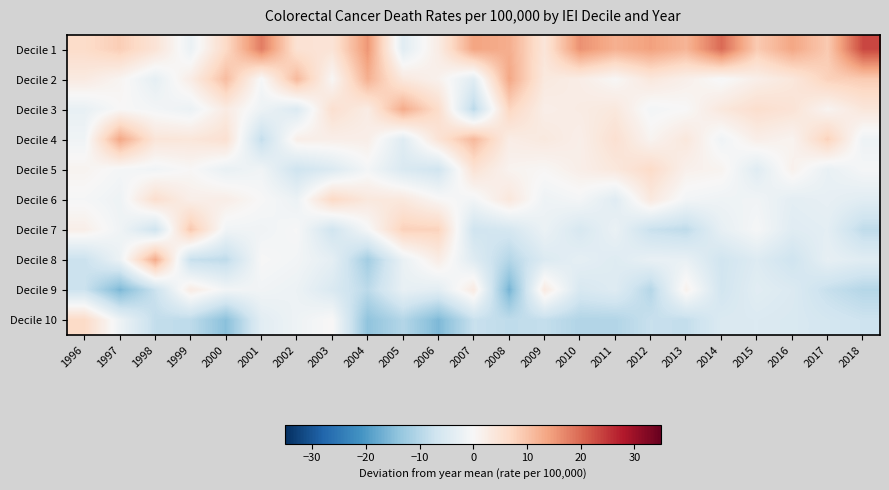

Reading left to right, list all the values displayed in this chart.

Decile 1: 1996=6.5	1997=8.6	1998=4.7	1999=-2.1	2000=6.8	2001=18.1	2002=5.2	2003=4.7	2004=15.4	2005=-3.9	2006=2.7	2007=14.0	2008=12.7	2009=4.3	2010=15.9	2011=12.5	2012=14.3	2013=11.9	2014=19.8	2015=9.0	2016=13.7	2017=9.1	2018=23.3
Decile 2: 1996=3.2	1997=0.8	1998=-3.1	1999=2.6	2000=10.9	2001=-0.4	2002=11.4	2003=0.4	2004=12.5	2005=3.6	2006=1.5	2007=-3.9	2008=13.5	2009=3.4	2010=2.4	2011=0.3	2012=3.7	2013=1.9	2014=-0.4	2015=2.1	2016=3.9	2017=8.1	2018=8.9
Decile 3: 1996=-2.6	1997=0.1	1998=-0.8	1999=-2.0	2000=2.9	2001=-1.8	2002=-4.8	2003=5.7	2004=2.8	2005=13.1	2006=6.2	2007=-9.3	2008=7.5	2009=2.2	2010=2.8	2011=3.7	2012=-0.8	2013=0.1	2014=3.7	2015=5.9	2016=4.8	2017=0.9	2018=4.0
Decile 4: 1996=-1.3	1997=13.5	1998=4.3	1999=4.1	2000=5.4	2001=-8.3	2002=2.1	2003=2.2	2004=2.2	2005=-4.2	2006=4.8	2007=11.5	2008=2.5	2009=3.4	2010=2.1	2011=5.4	2012=1.0	2013=3.8	2014=-1.4	2015=2.2	2016=1.1	2017=8.0	2018=-1.7
Decile 5: 1996=1.1	1997=-0.6	1998=-1.2	1999=0.3	2000=-2.5	2001=-1.2	2002=-7.0	2003=-4.8	2004=-0.7	2005=-5.2	2006=-6.7	2007=5.0	2008=1.1	2009=0.4	2010=2.1	2011=3.8	2012=6.5	2013=1.7	2014=1.0	2015=-4.1	2016=1.6	2017=-2.5	2018=-0.5
Decile 6: 1996=-0.3	1997=-1.7	1998=5.8	1999=2.1	2000=2.3	2001=-0.0	2002=-1.9	2003=7.0	2004=3.7	2005=3.6	2006=0.4	2007=-0.9	2008=3.8	2009=-1.7	2010=-0.7	2011=-4.1	2012=3.5	2013=-0.9	2014=-1.6	2015=-1.2	2016=-3.4	2017=-2.8	2018=-3.9
Decile 7: 1996=2.1	1997=-1.4	1998=-7.0	1999=9.5	2000=-1.2	2001=-1.3	2002=-0.1	2003=-6.7	2004=-0.4	2005=8.2	2006=7.9	2007=-6.9	2008=-6.0	2009=-2.2	2010=-5.6	2011=-2.3	2012=-7.8	2013=-8.9	2014=-2.9	2015=-0.4	2016=-4.1	2017=-3.5	2018=-8.9
Decile 8: 1996=-7.6	1997=-2.0	1998=13.1	1999=-8.0	2000=-8.9	2001=-0.0	2002=-0.9	2003=-3.2	2004=-12.0	2005=-2.4	2006=2.6	2007=-4.3	2008=-10.1	2009=-4.9	2010=-3.2	2011=-4.4	2012=-2.6	2013=-2.6	2014=-6.8	2015=-4.6	2016=-7.0	2017=-2.9	2018=-4.1
Decile 9: 1996=-7.4	1997=-15.9	1998=-7.6	1999=2.8	2000=-1.0	2001=-1.1	2002=-1.9	2003=-5.1	2004=-9.2	2005=-2.7	2006=-3.6	2007=3.1	2008=-16.4	2009=3.1	2010=-5.6	2011=-4.4	2012=-10.0	2013=1.5	2014=-6.6	2015=-3.9	2016=-4.9	2017=-8.0	2018=-10.0
Decile 10: 1996=6.8	1997=-1.8	1998=-8.5	1999=-9.0	2000=-14.6	2001=-3.7	2002=-1.6	2003=0.3	2004=-14.0	2005=-10.1	2006=-15.7	2007=-7.8	2008=-8.9	2009=-8.4	2010=-10.4	2011=-10.3	2012=-7.9	2013=-8.4	2014=-5.1	2015=-4.9	2016=-5.3	2017=-6.2	2018=-7.2